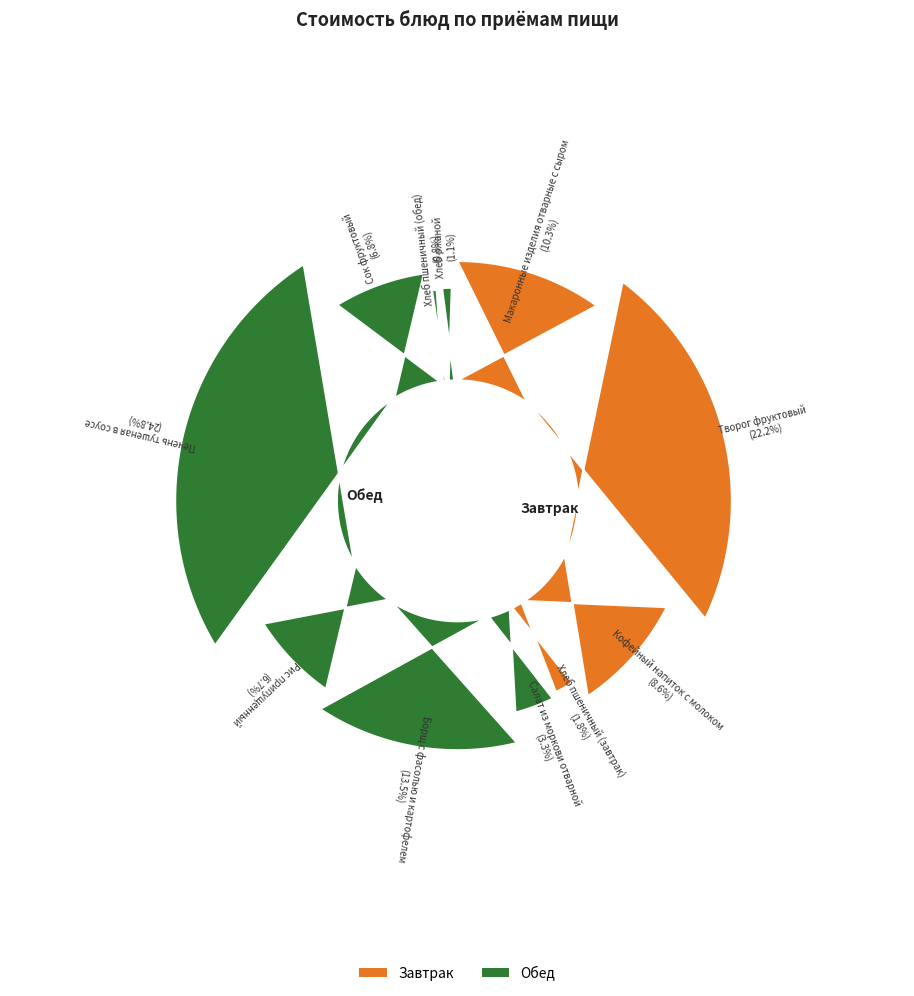

Rank the categories by value from highest to lowest.

Печень тушеная
в соусе, Творог фруктовый, Борщ с фасолью
и картофелем, Макаронные изделия
отварные с сыром, Кофейный напиток
с молоком, Сок фруктовый, Рис припущенный, Салат из моркови
отварной, Хлеб пшеничный
(завтрак), Хлеб ржаной, Хлеб пшеничный
(обед)